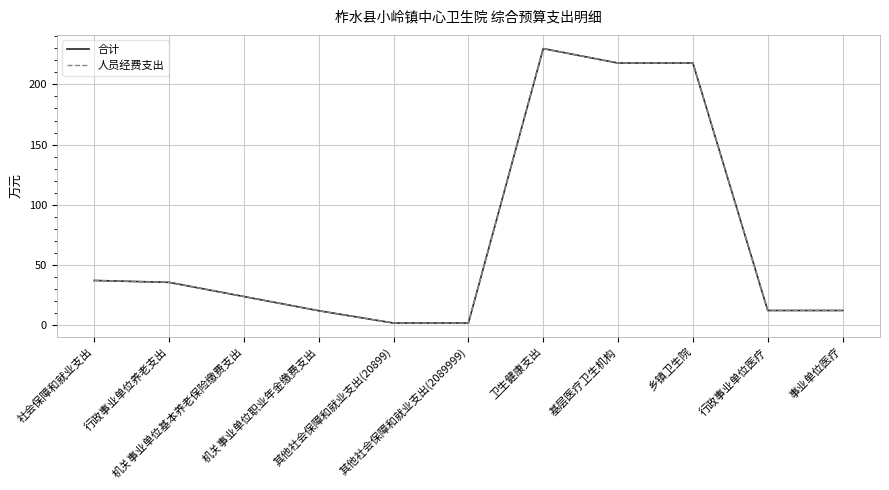

Does the chart have visible grid lines?

Yes